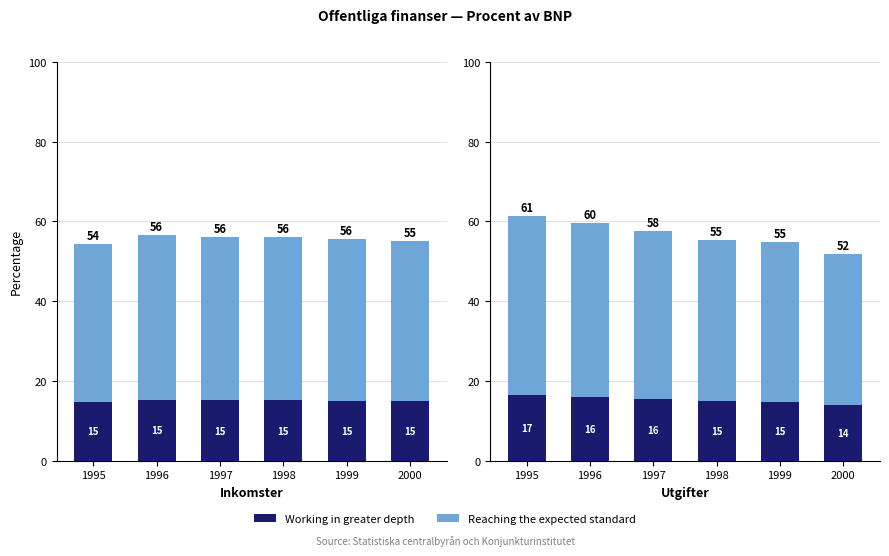

True or false: Reaching the expected standard has a value of 28.2 at 1996.

False